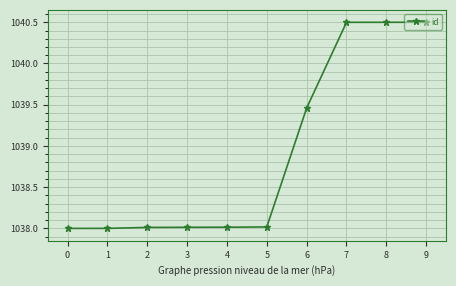

What is the difference between the second highest and minimum values?

2.5